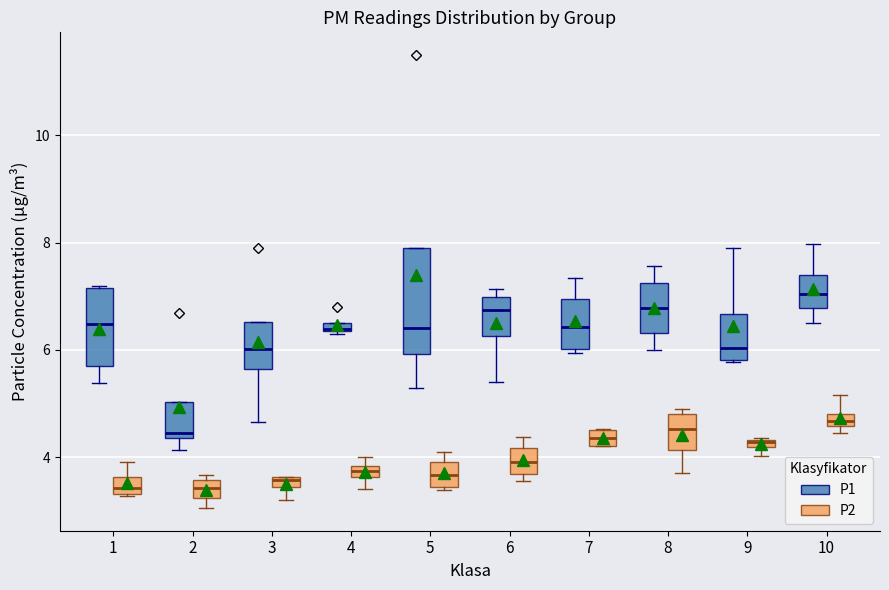

Which box is the tallest, from its lower edge to its upper edge?

5 (P1)